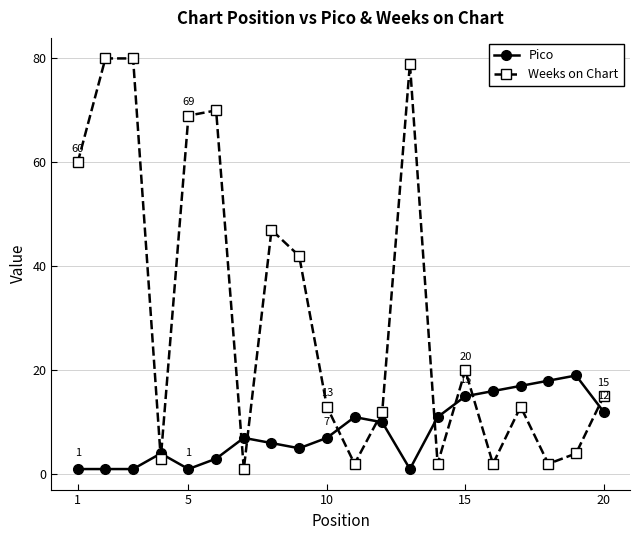

How many lines are shown in the chart?

2